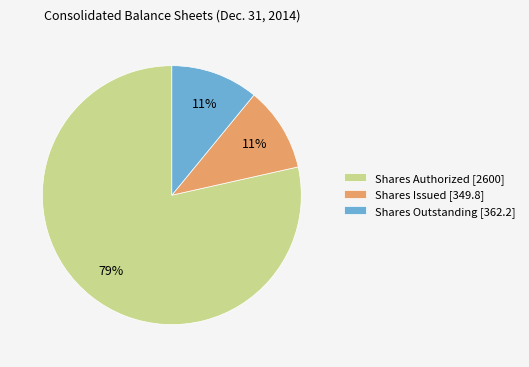

To the nearest percent, what percentage of the pie is Shares Issued [349.8]?

11%